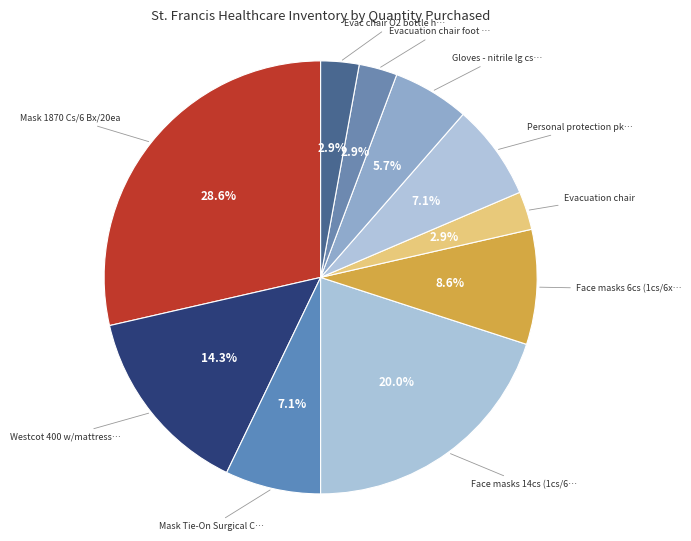

Which slice is the smallest?

Evacuation chair